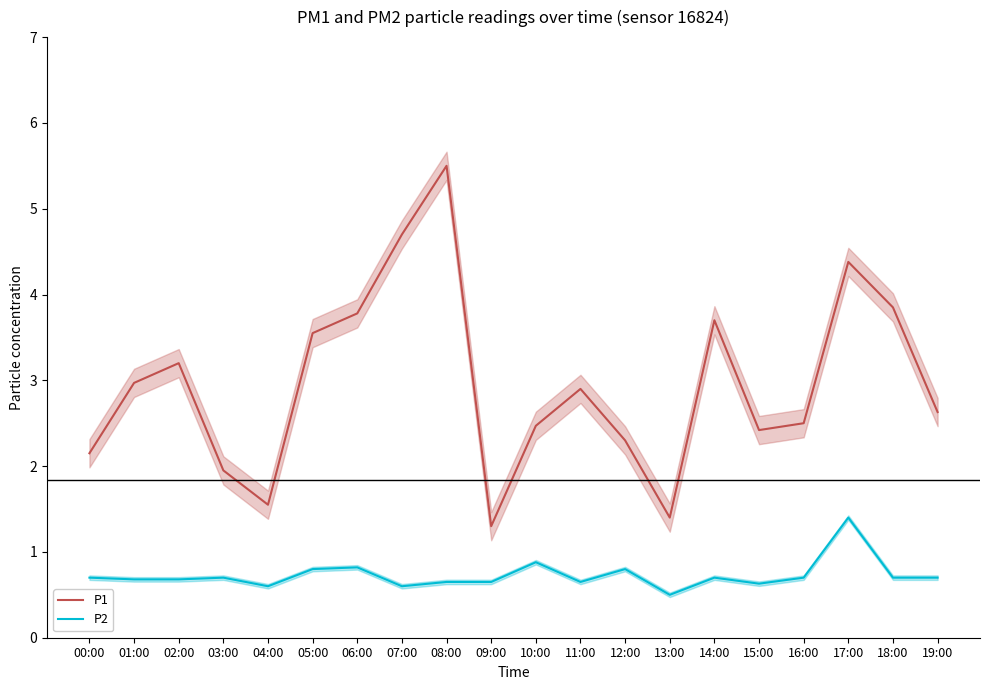

Which series changed the most between 03:00 and 08:00?

P1